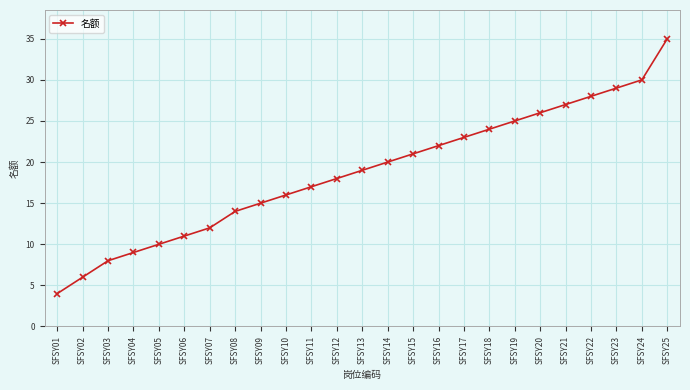

Reading left to right, list all the values displayed in this chart.

4	6	8	9	10	11	12	14	15	16	17	18	19	20	21	22	23	24	25	26	27	28	29	30	35